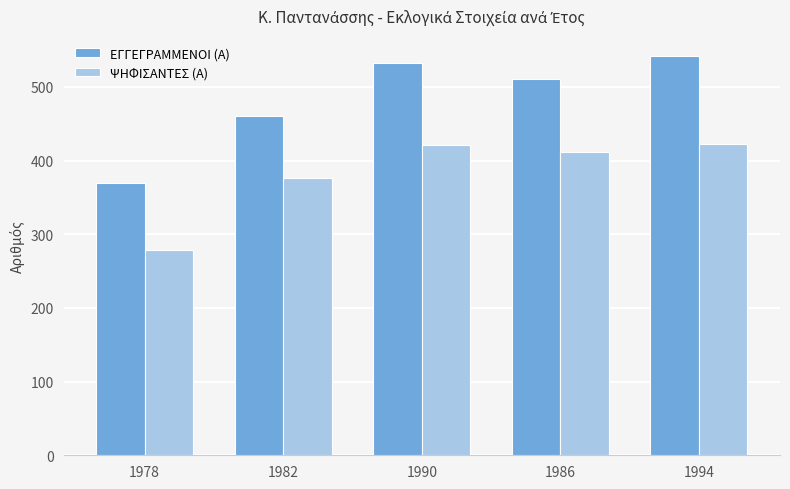

List the series in order of their overall mean, lowest first.

ΨΗΦΙΣΑΝΤΕΣ (Α), ΕΓΓΕΓΡΑΜΜΕΝΟΙ (Α)